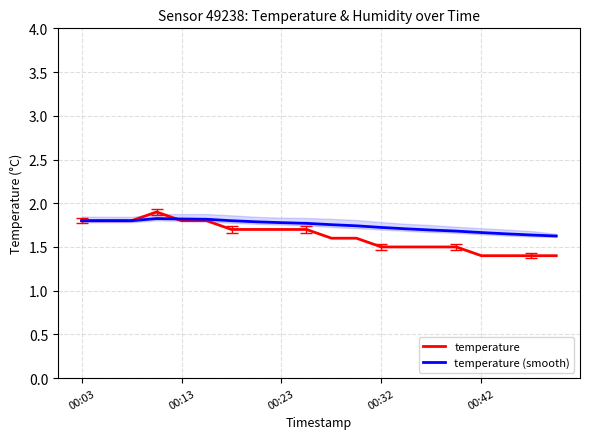

What is the average value of the temperature (smooth) series?

1.7